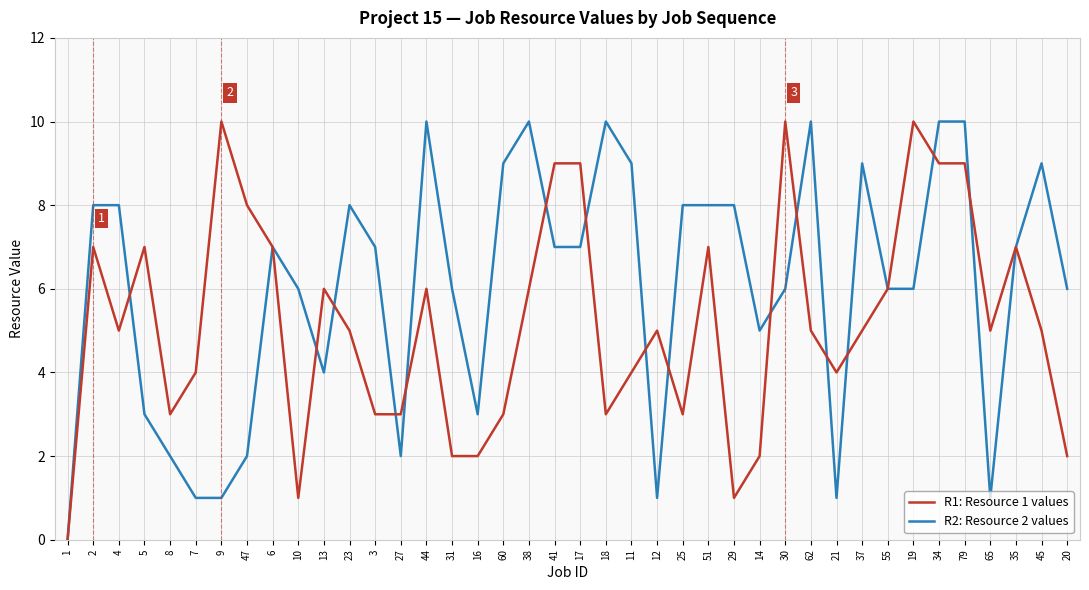

What are all the series names shown in the legend?

R1: Resource 1 values, R2: Resource 2 values